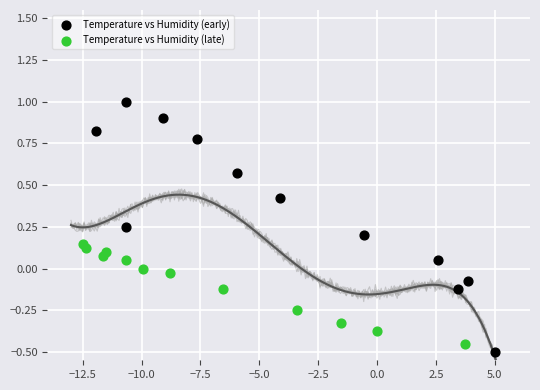

Which series reaches the minimum Y coordinate?

Temperature vs Humidity (early)